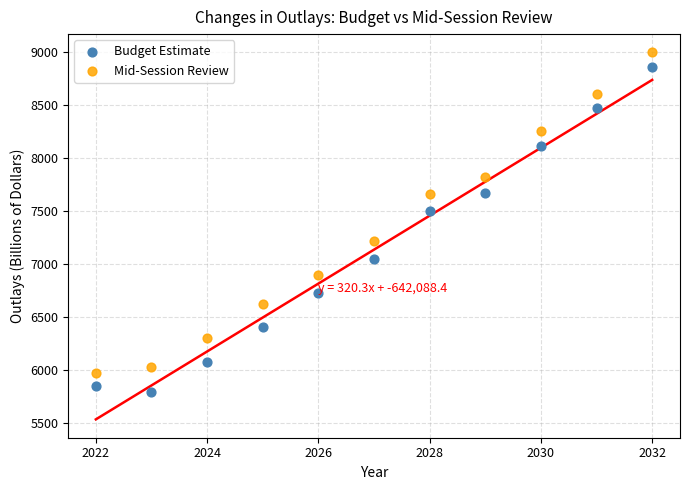

What is the X range (max minus min) for the scatter plot?

10.0